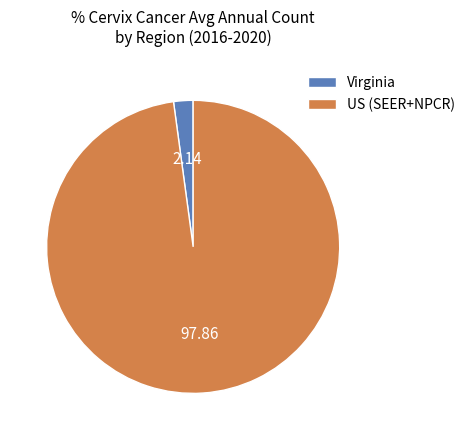

Do Virginia and US (SEER+NPCR) together represent more than half of the pie?

Yes